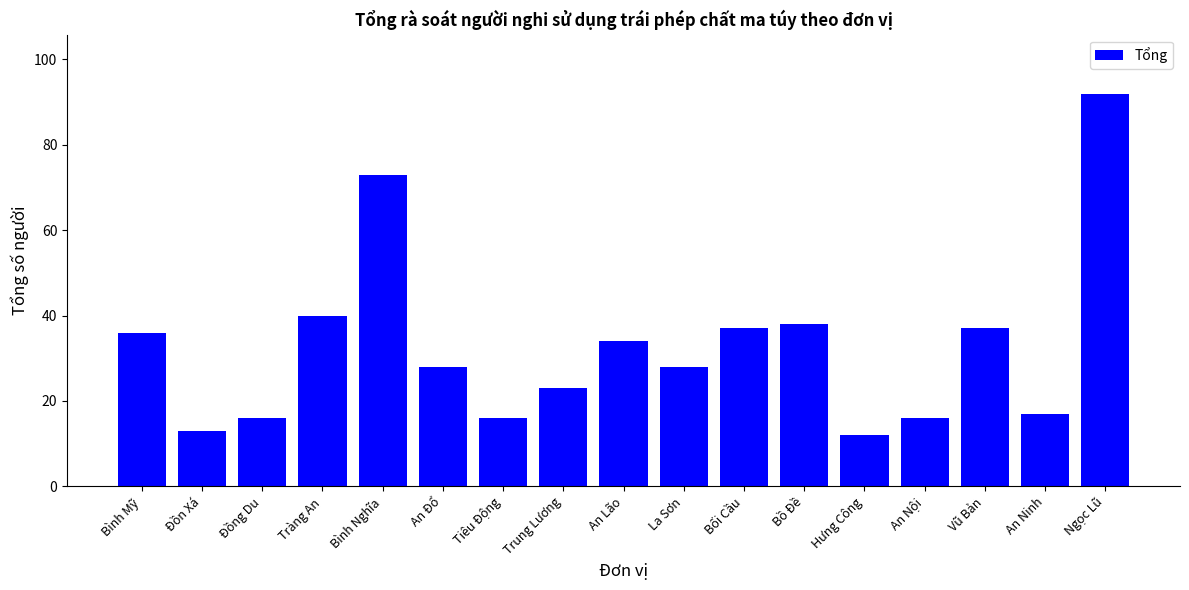

What is the minimum value shown in the chart?

12